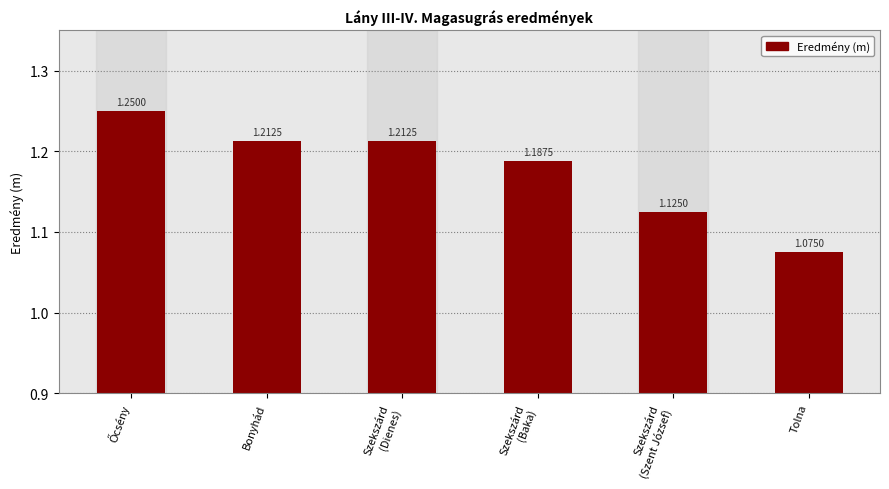

At which label is the value closest to 1?

Tolna